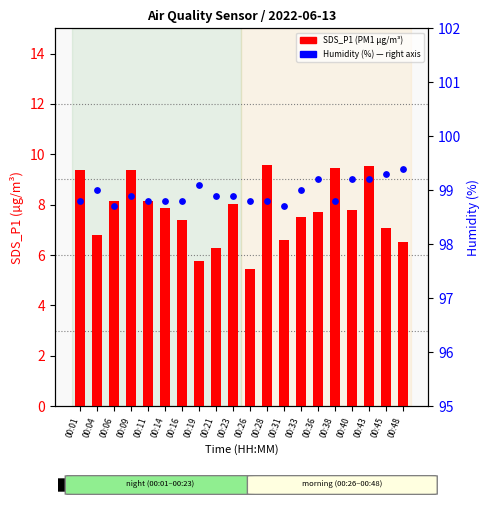

Is the value of Humidity (%) at 00:43 greater than the value of SDS_P1 (PM1) at 00:33?

Yes